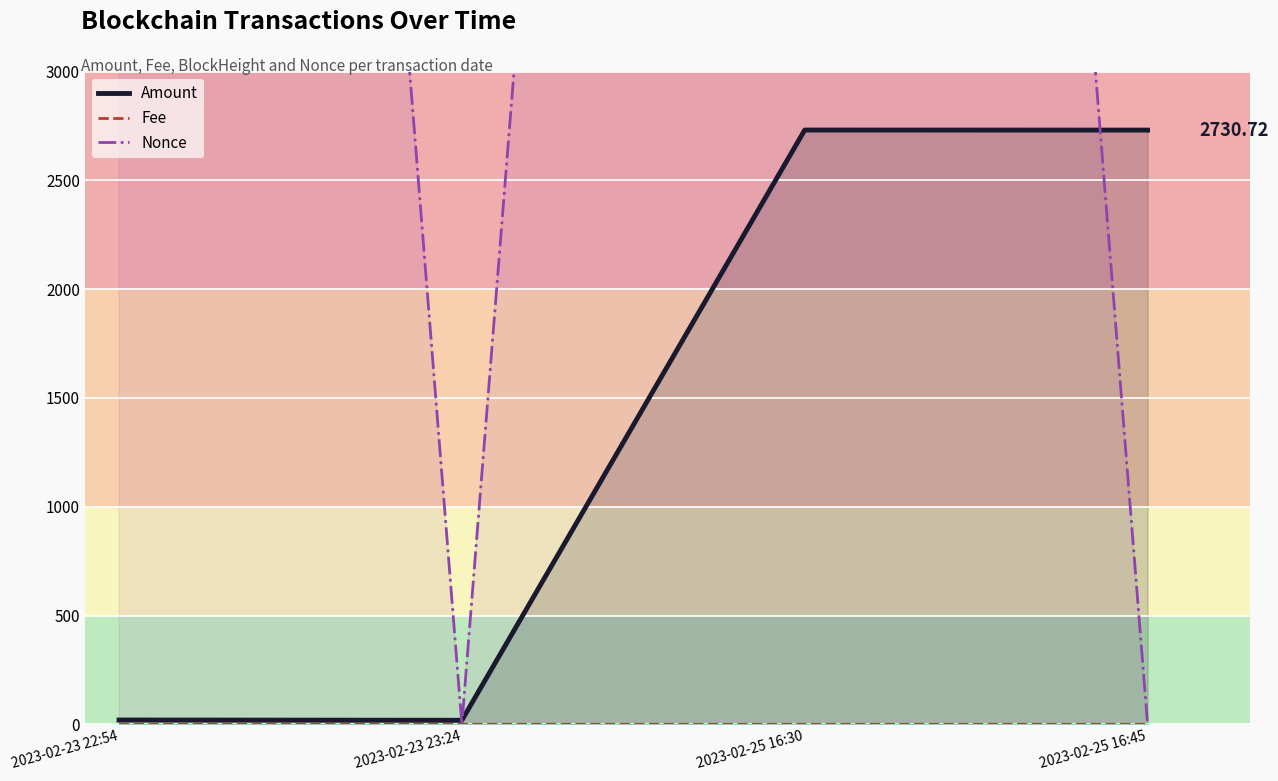

Reading left to right, transcribe all the data shown in this chart.

Amount: 2023-02-23 22:54=19.9	2023-02-23 23:24=18.7	2023-02-25 16:30=2731.0	2023-02-25 16:45=2730.7
Fee: 2023-02-23 22:54=0.1	2023-02-23 23:24=0.2	2023-02-25 16:30=0.1	2023-02-25 16:45=0.2
Nonce: 2023-02-23 22:54=19691.0	2023-02-23 23:24=0.0	2023-02-25 16:30=19735.0	2023-02-25 16:45=1.0